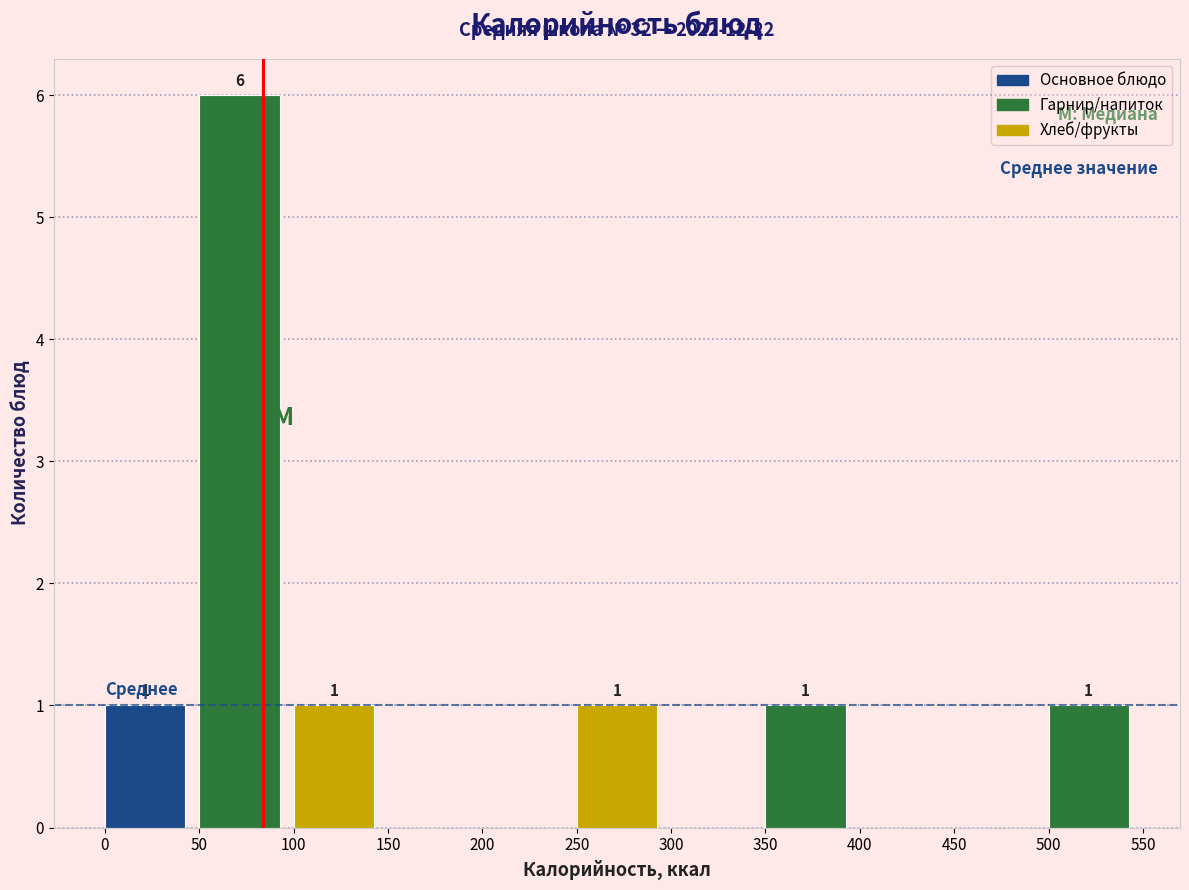

Which range on the x-axis has the tallest bar?

50 to 100